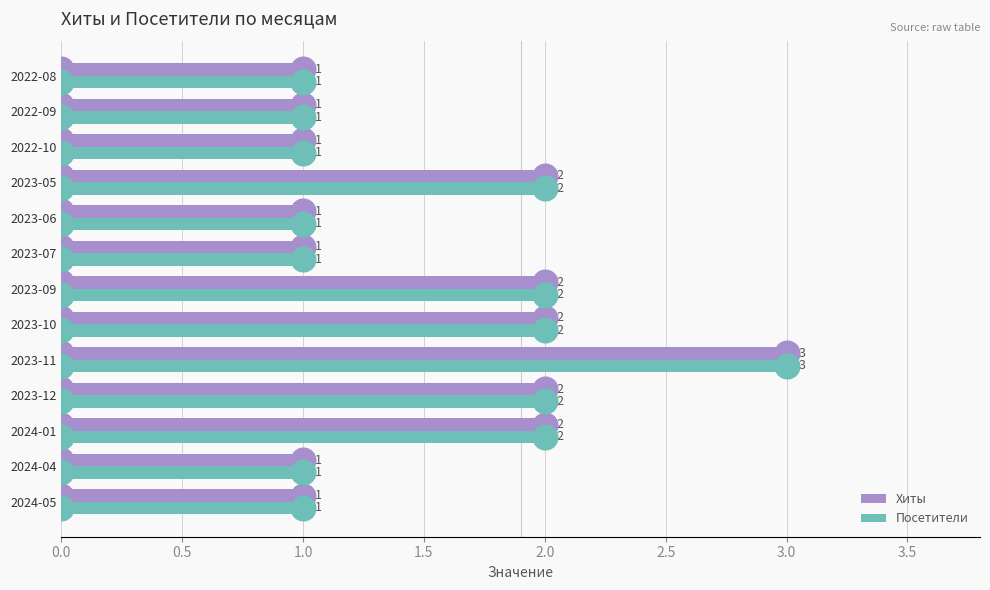

Count the Посетители values in the range 1 to 2.

12